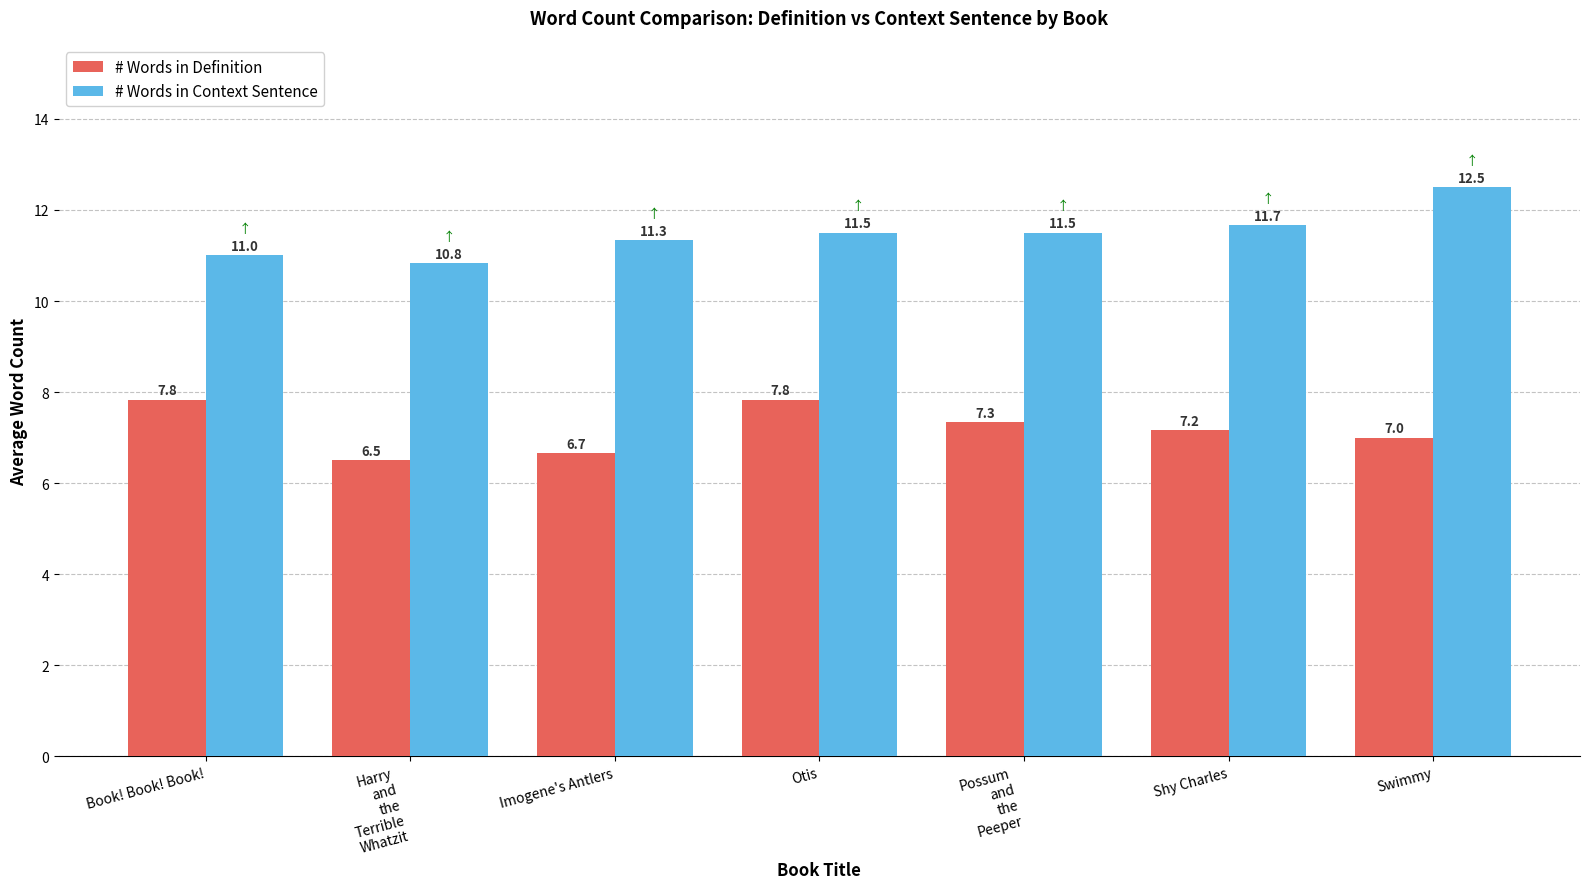

What is the difference between the # Words in Definition values at Swimmy and Otis?

0.8